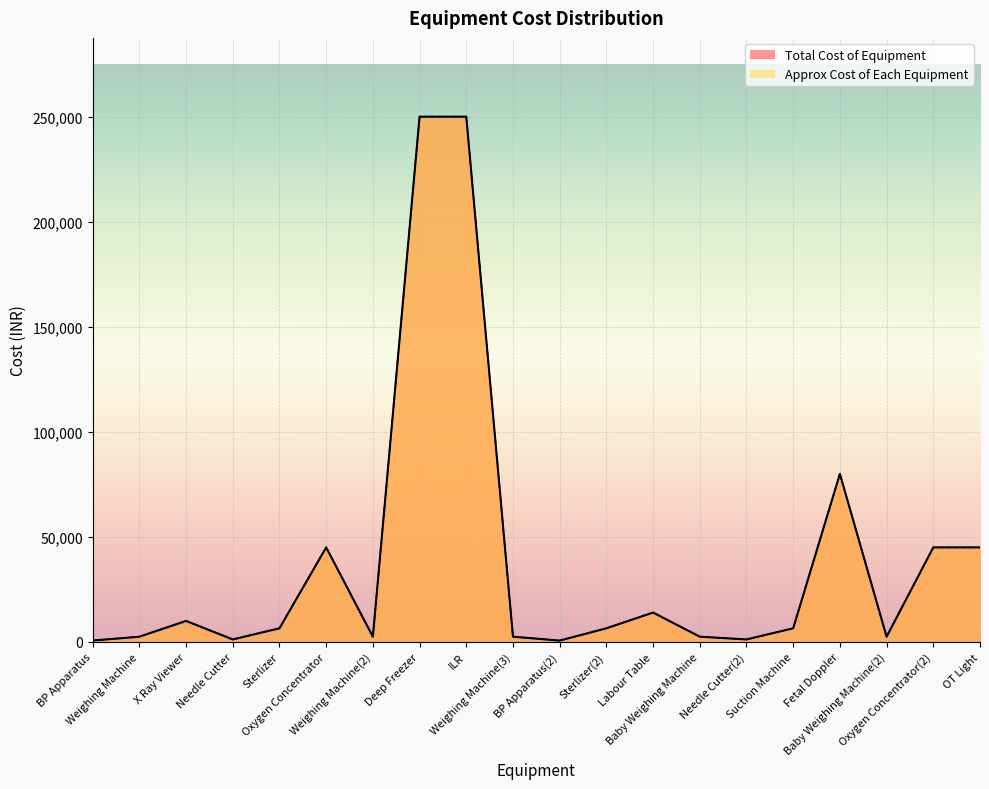

Reading right to left, list all the values displayed in this chart.

Total Cost of Equipment: 45000	45000	2500	80000	6500	1200	2500	14000	6500	650	2500	250000	250000	2500	45000	6500	1200	10000	2500	650
Approx Cost of Each Equipment: 45000	45000	2500	80000	6500	1200	2500	14000	6500	650	2500	250000	250000	2500	45000	6500	1200	10000	2500	650